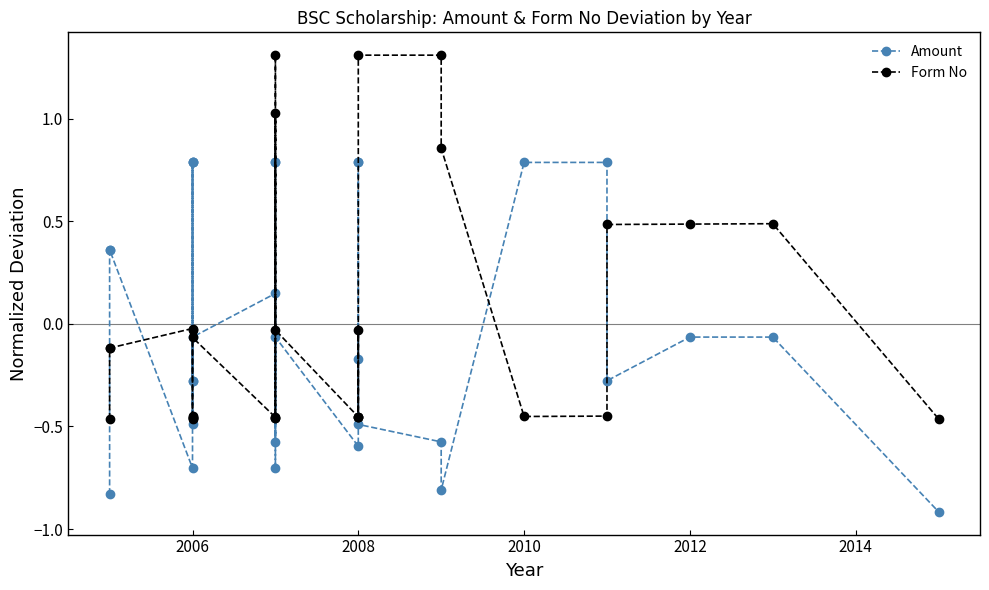

What is the difference between the maximum and minimum values in the Amount series?

1.7